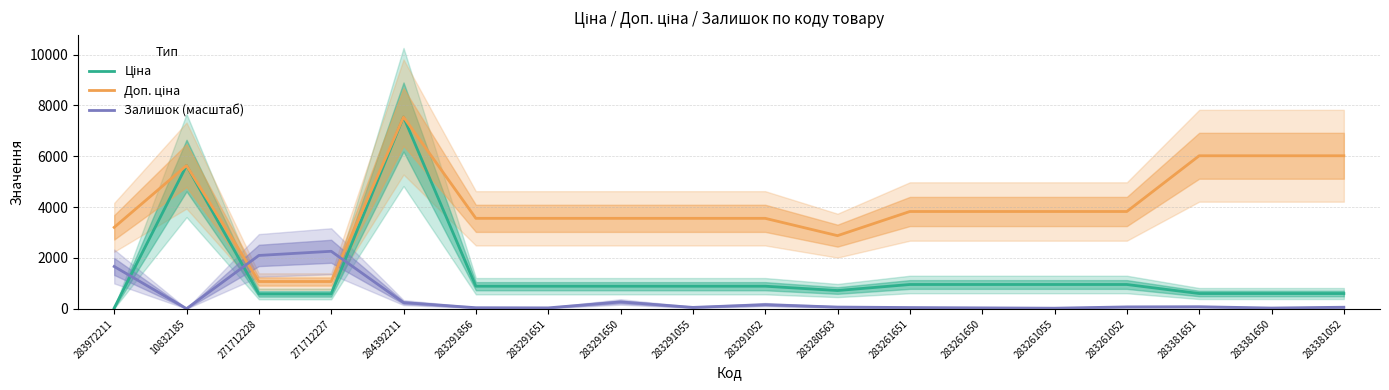

Which label corresponds to the smallest value in the chart?

10832185